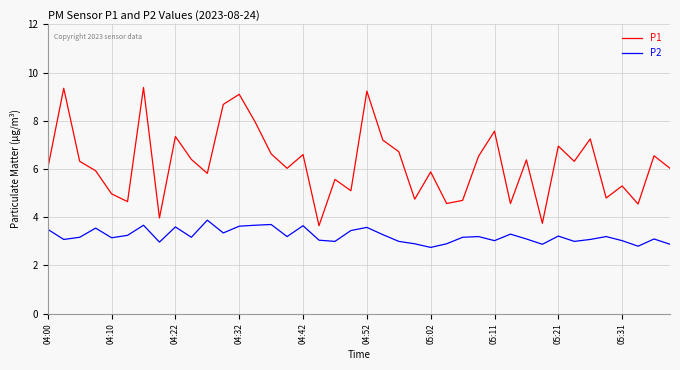

Which series has the widest spread of values?

P1